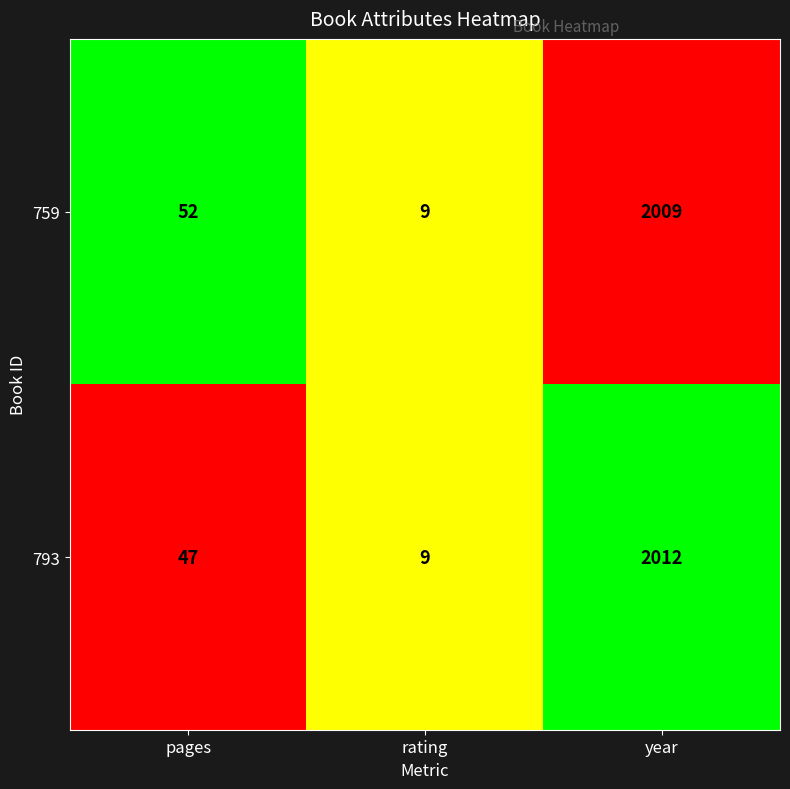

Reading left to right, transcribe all the data shown in this chart.

759: 52	9	2009
793: 47	9	2012